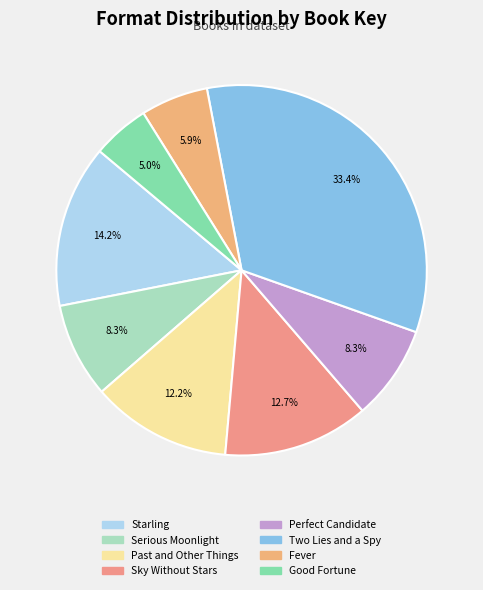

Is there a majority slice in this chart?

No